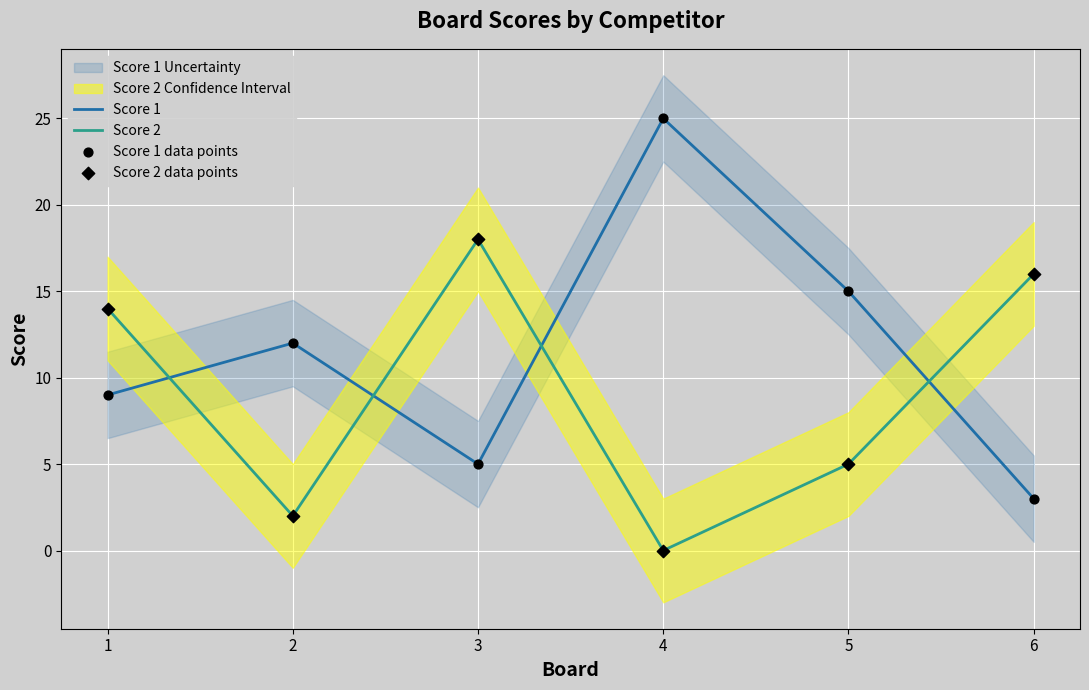

What are all the series names shown in the legend?

Score 1, Score 2, Score 1 data points, Score 2 data points